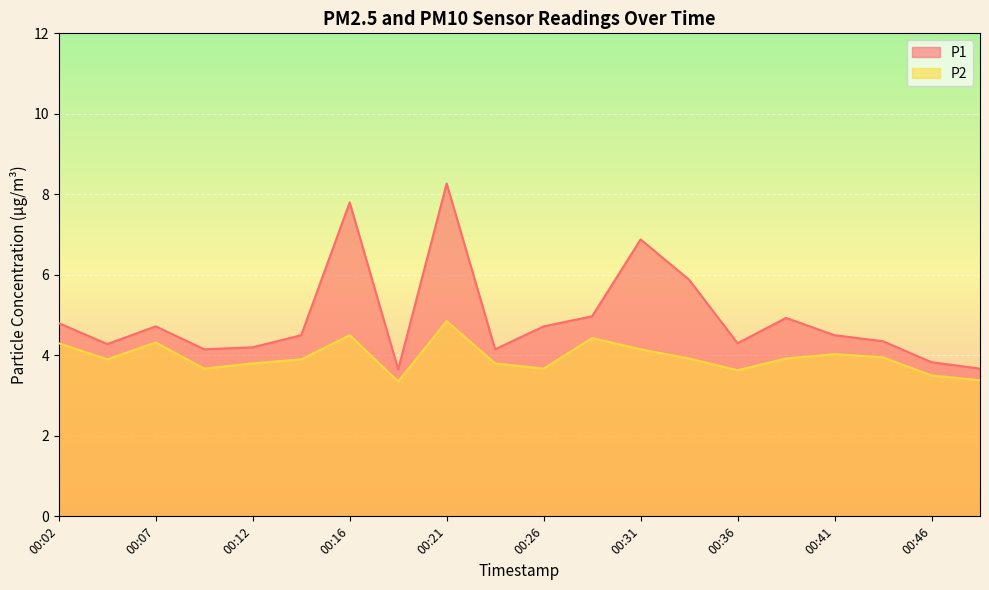

Which series has the largest total across all categories?

P1